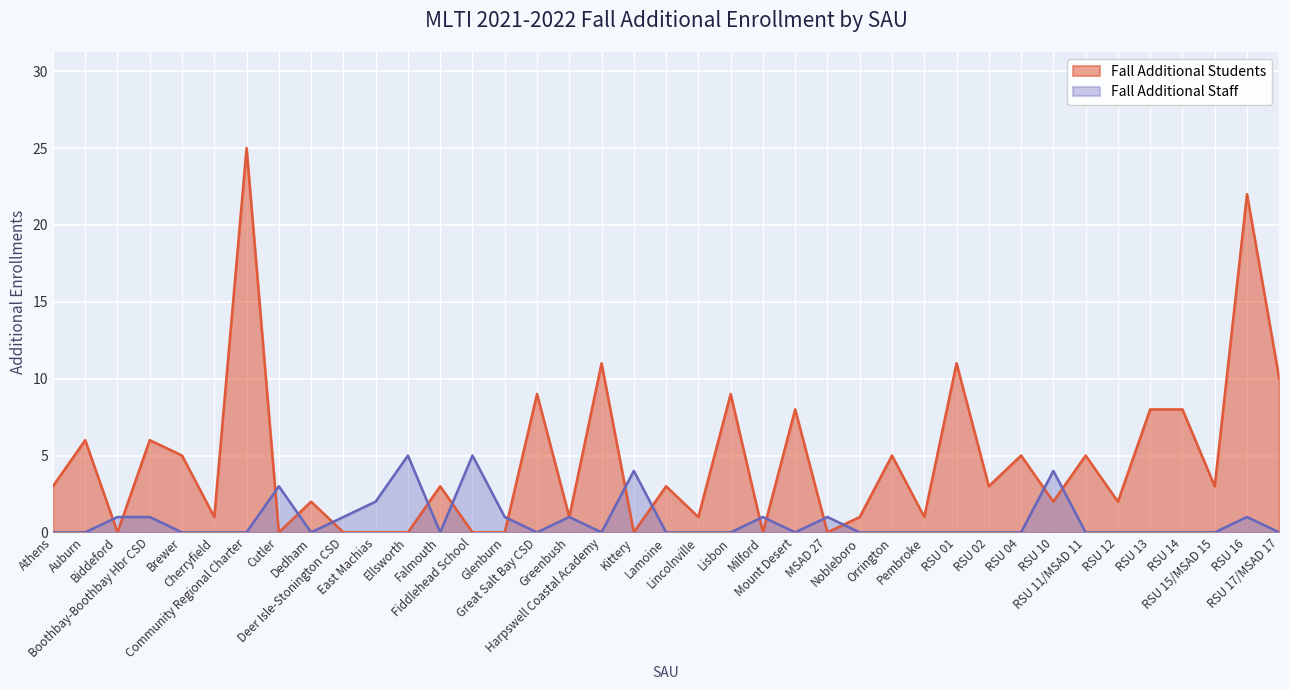

Is the value of Fall Additional Staff at Glenburn greater than the value of Fall Additional Students at MSAD 27?

Yes